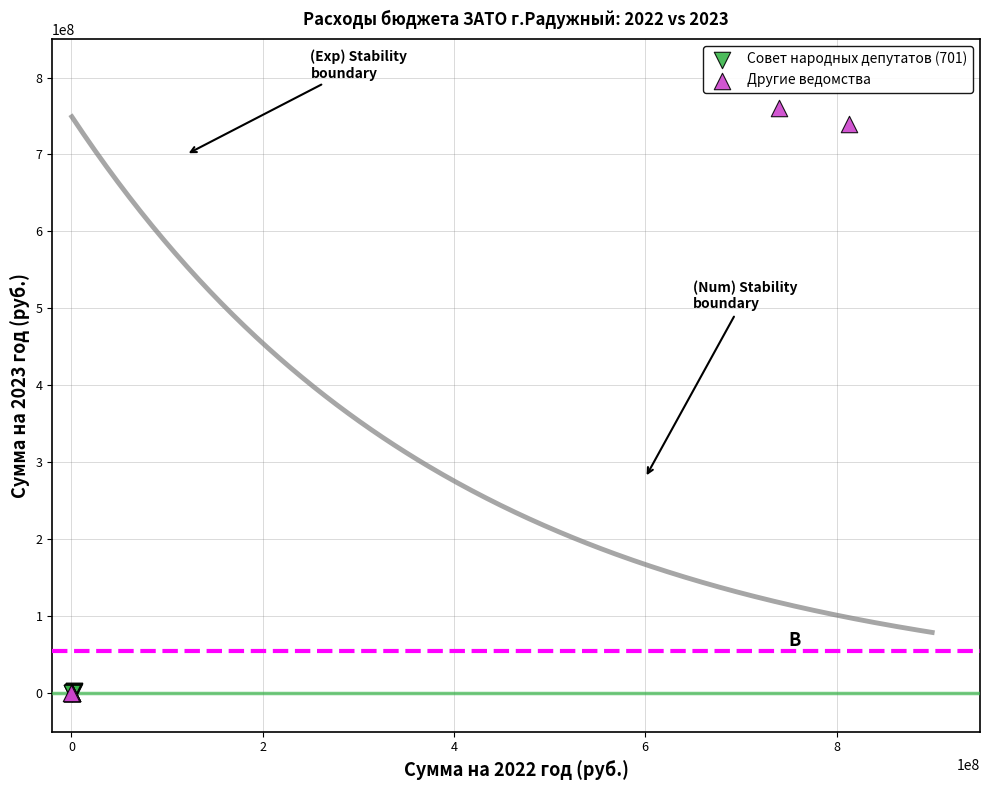

Which series has the widest spread of Y values?

Другие ведомства